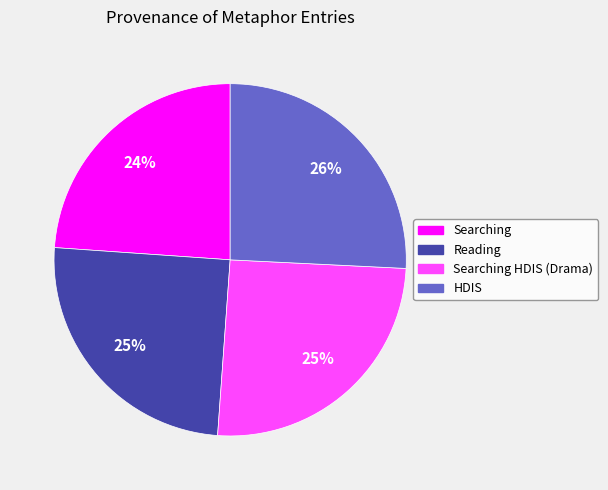

Between Searching and Reading, which is larger?

Reading